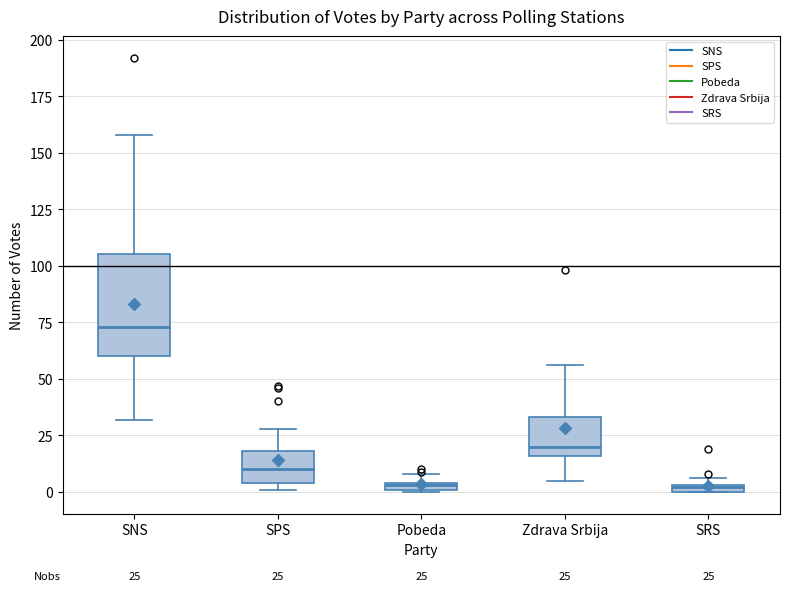

Which box has the highest median line?

SNS